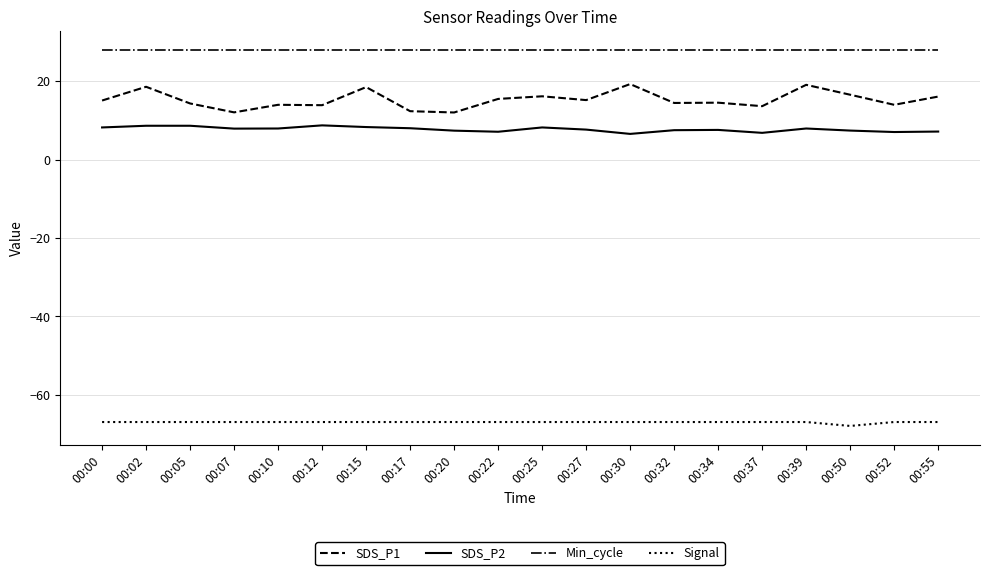

Which series has the largest range (max minus min)?

SDS_P1